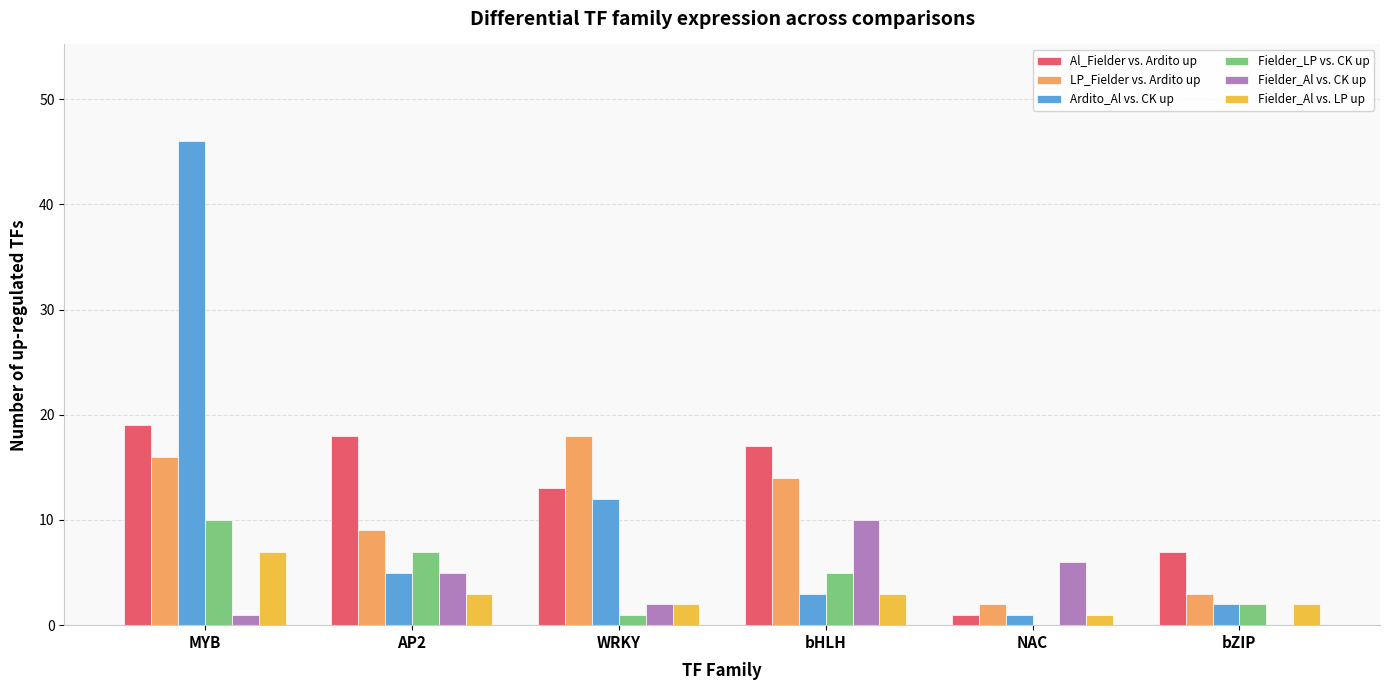

Where does the Fielder_LP vs. CK up series first go above 5?

MYB